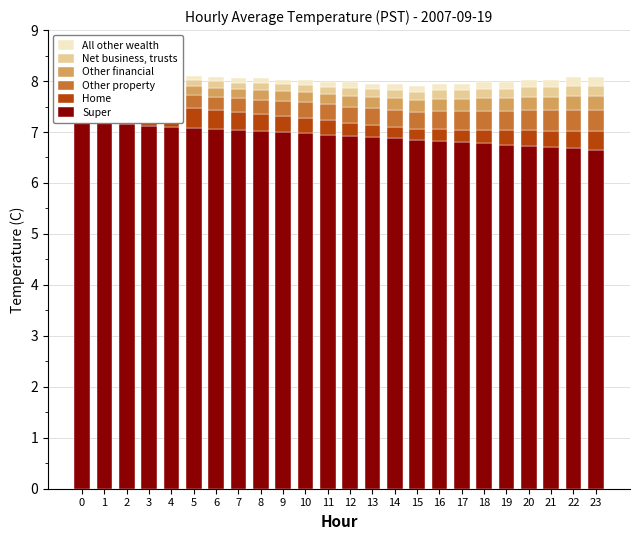

List the series in order of their peak value, lowest first.

All other wealth, Net business, trusts, Other financial, Other property, Home, Super